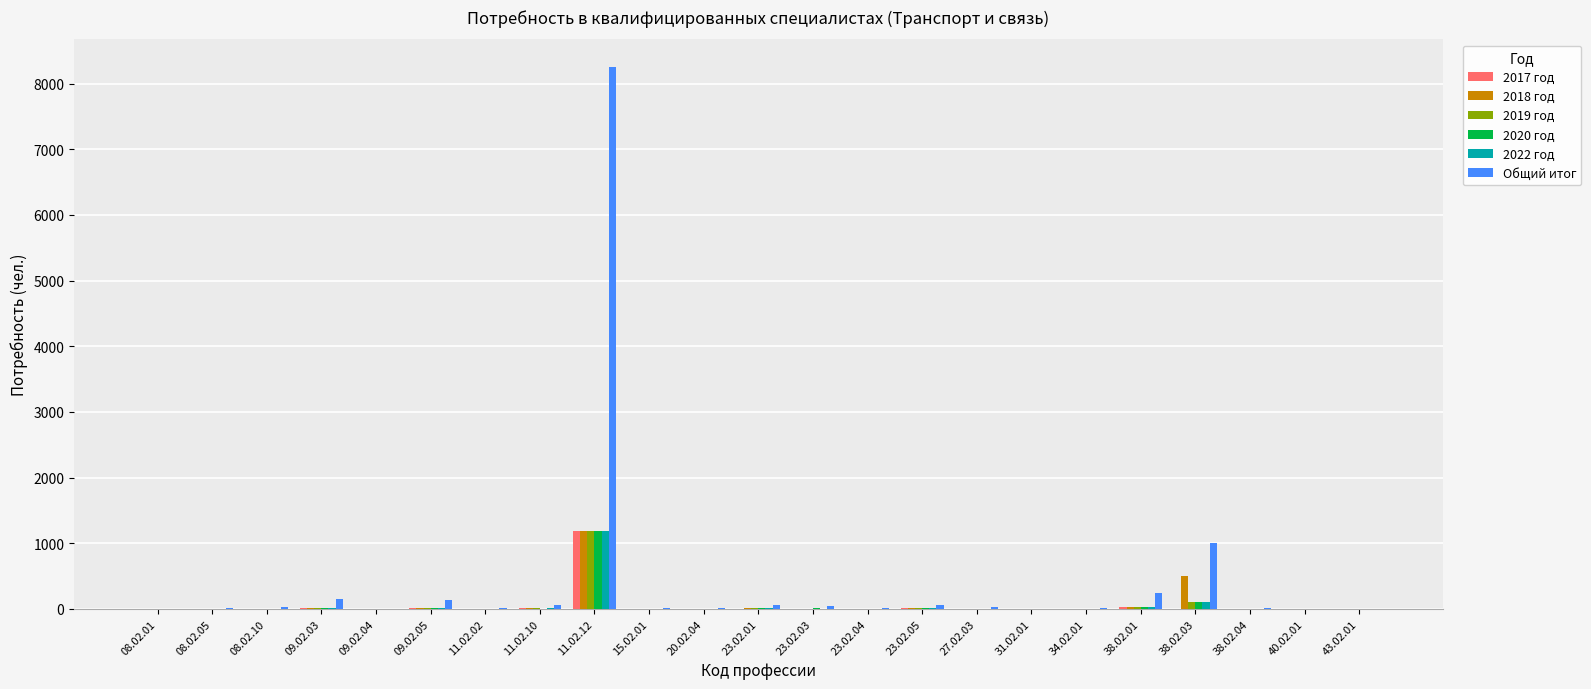

What are all the series names shown in the legend?

2017 год, 2018 год, 2019 год, 2020 год, 2022 год, Общий итог